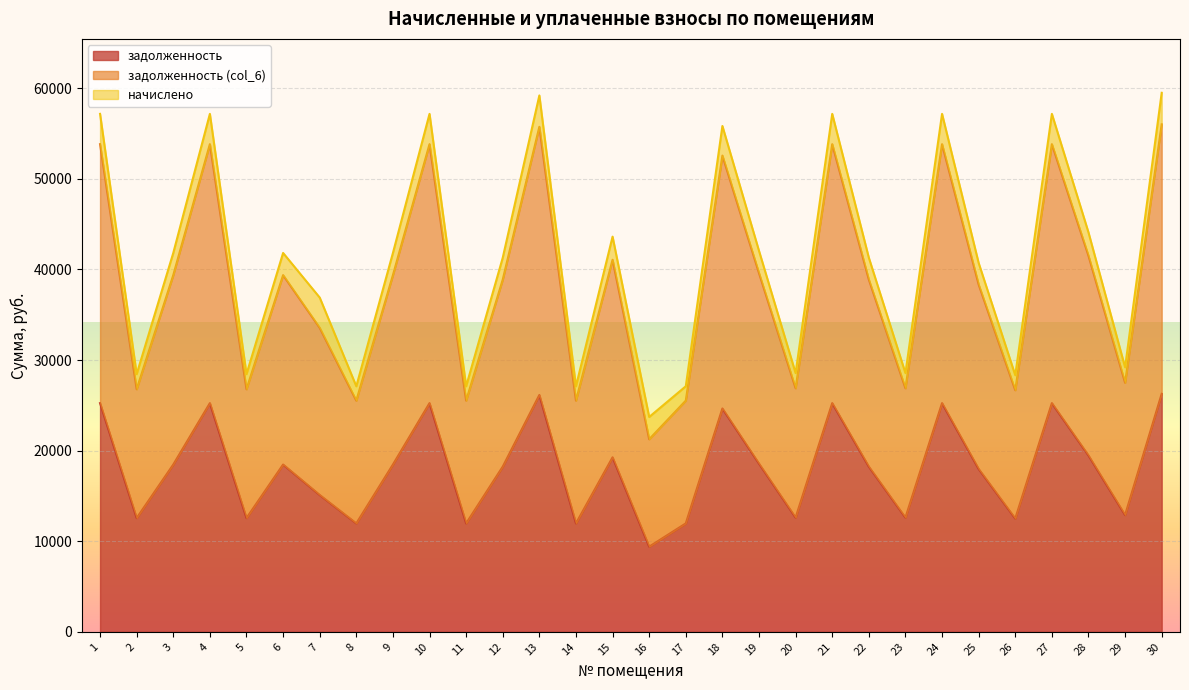

Where is the first local maximum for задолженность (col_6)?

4